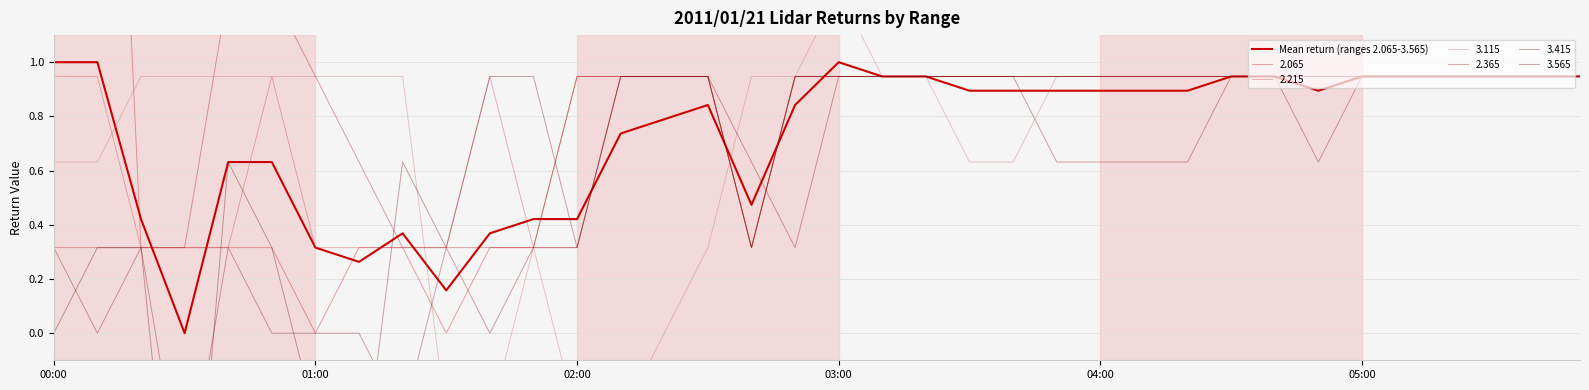

What position from the left is 23?

24